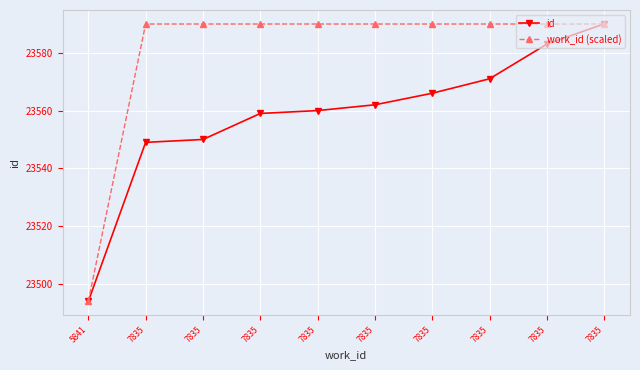

What are all the series names shown in the legend?

id, work_id (scaled)